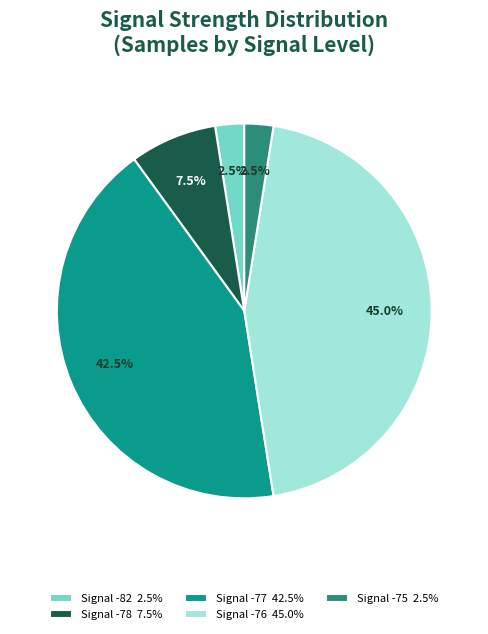

Which slice is the largest?

Signal -76 45.0%